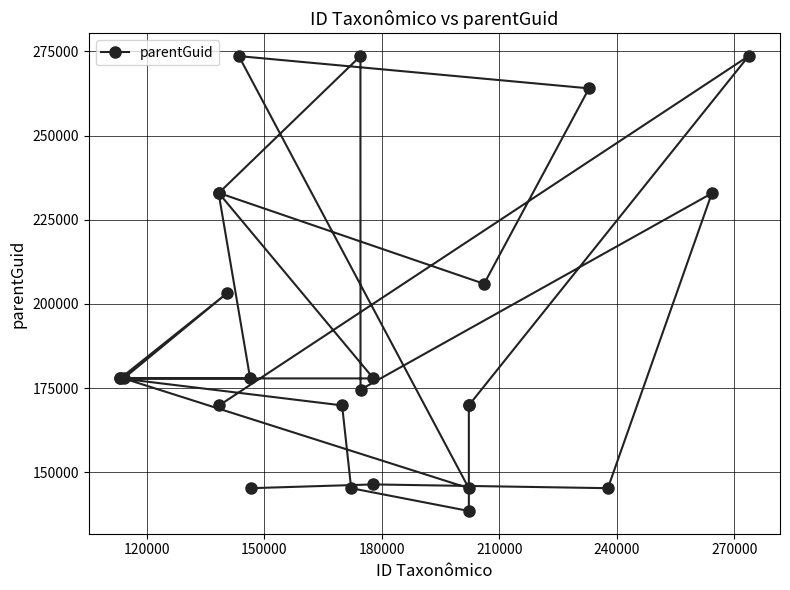

What is the average value?

192109